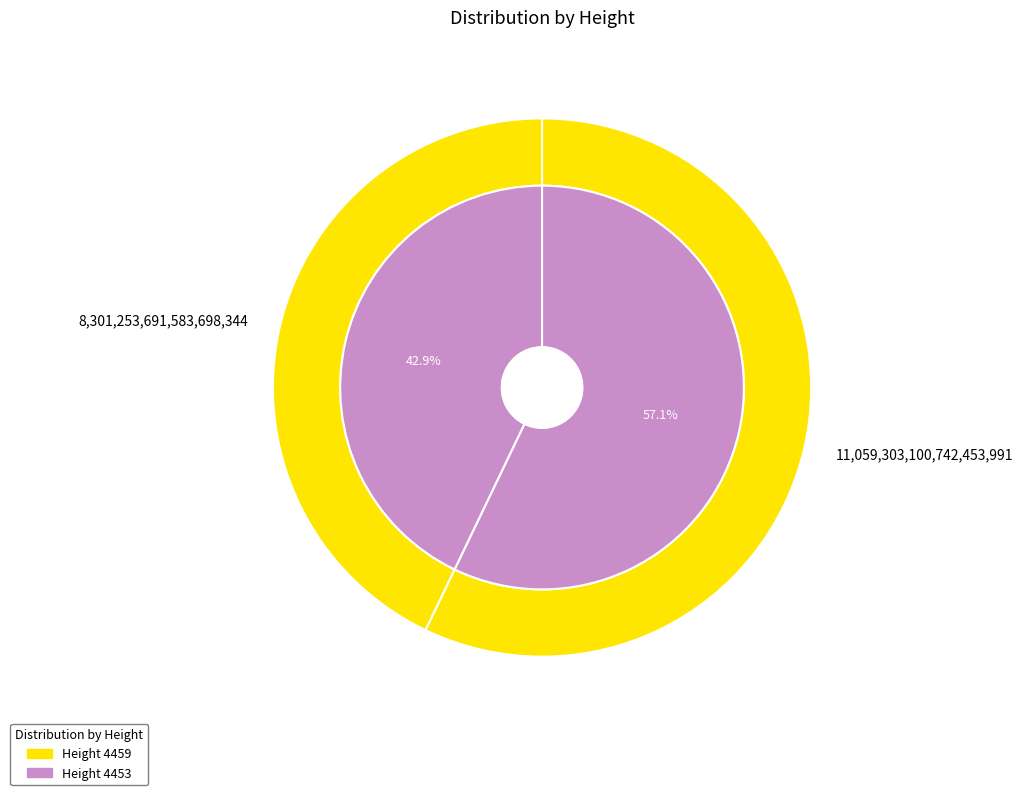

Count the number of slices in the pie.

2